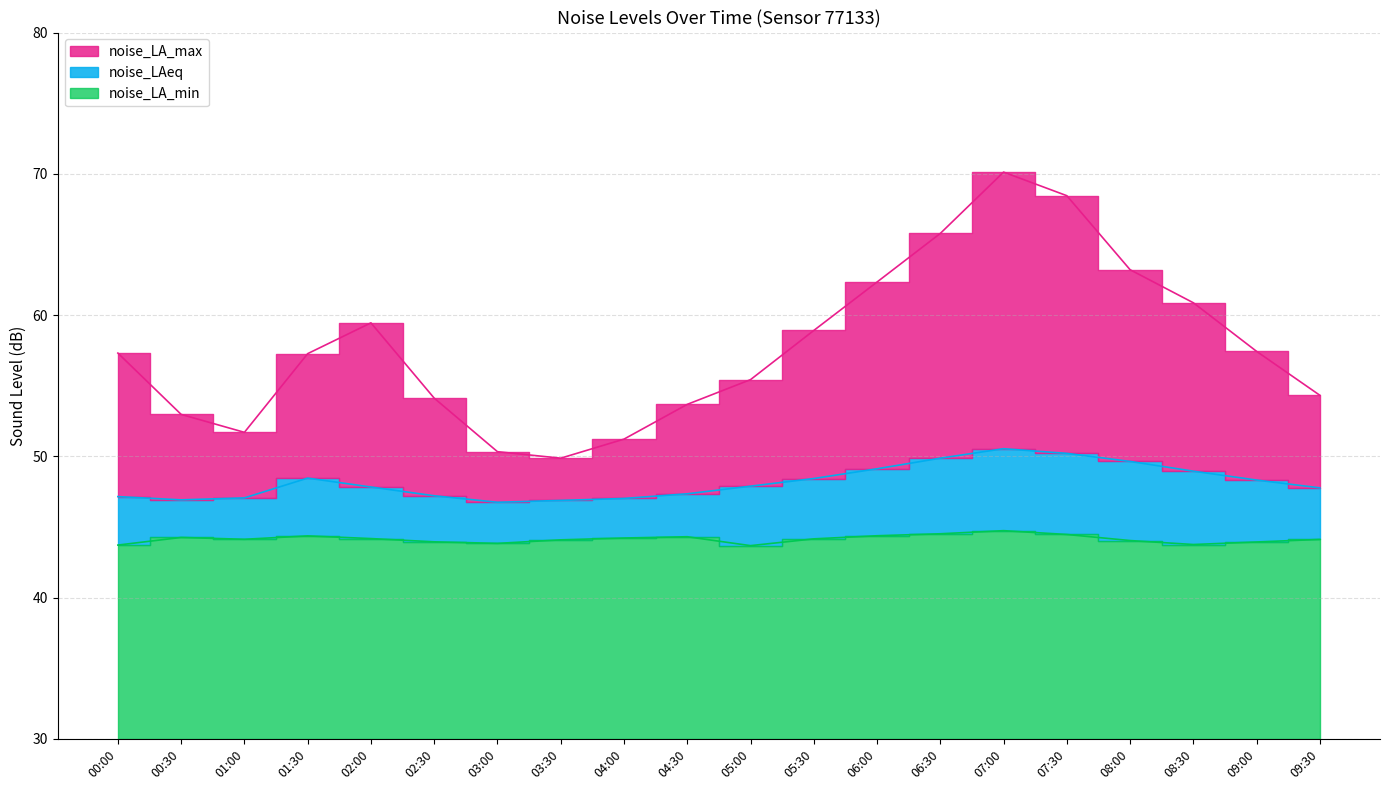

Where is the first local minimum for noise_LA_min?

01:00